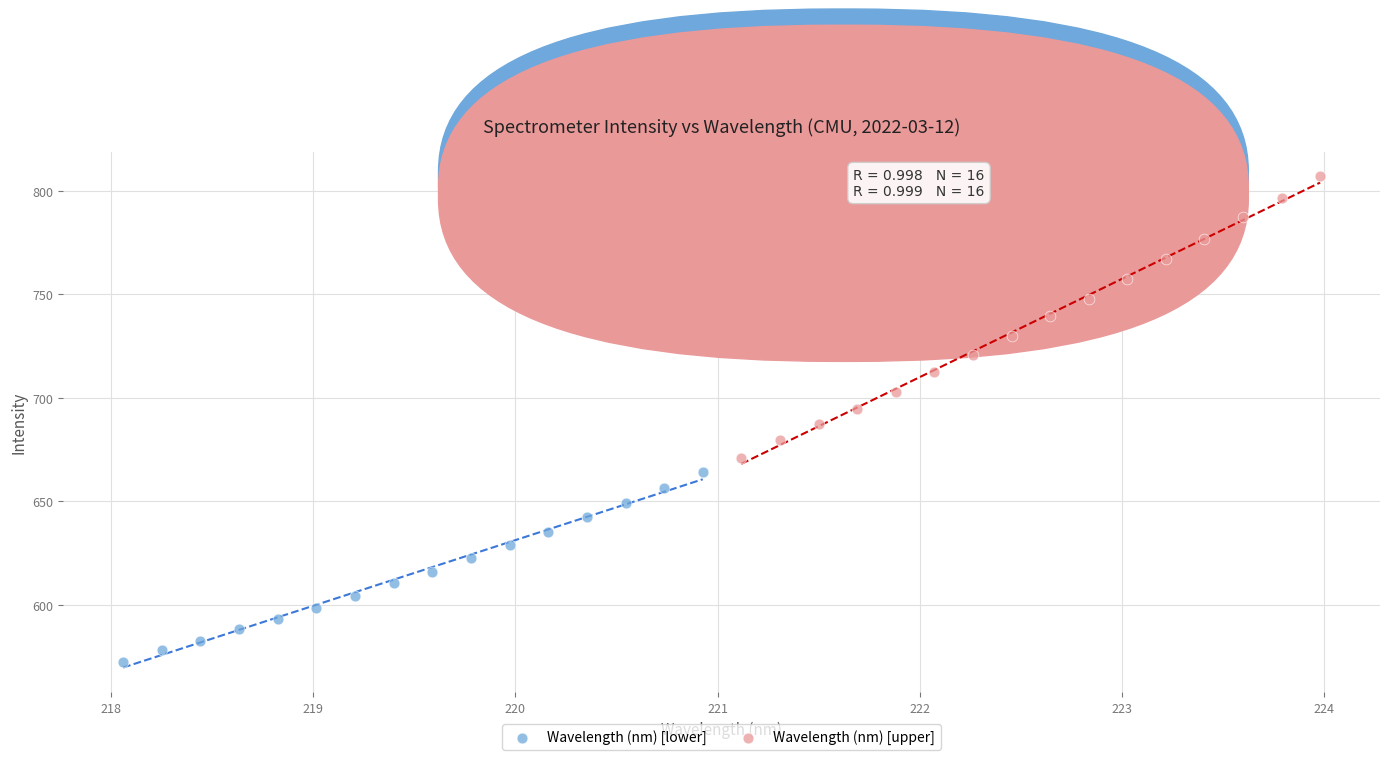

Which series reaches the minimum Y coordinate?

Wavelength (nm) [lower]